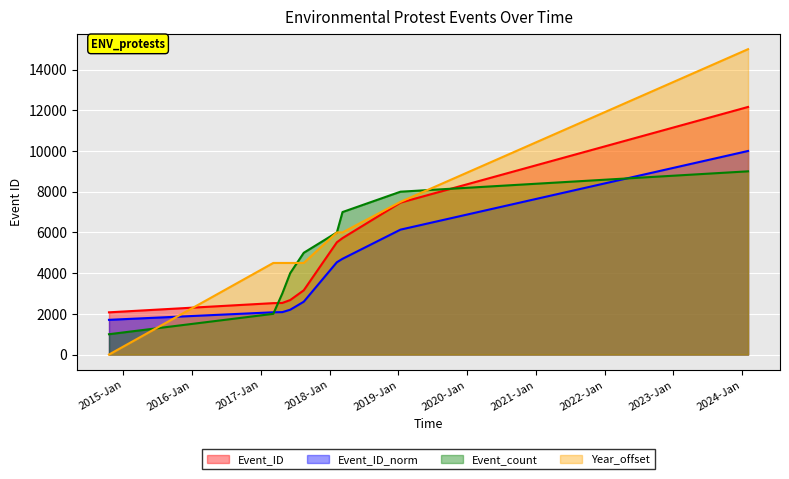

Does the chart display data point markers on the line(s)?

No